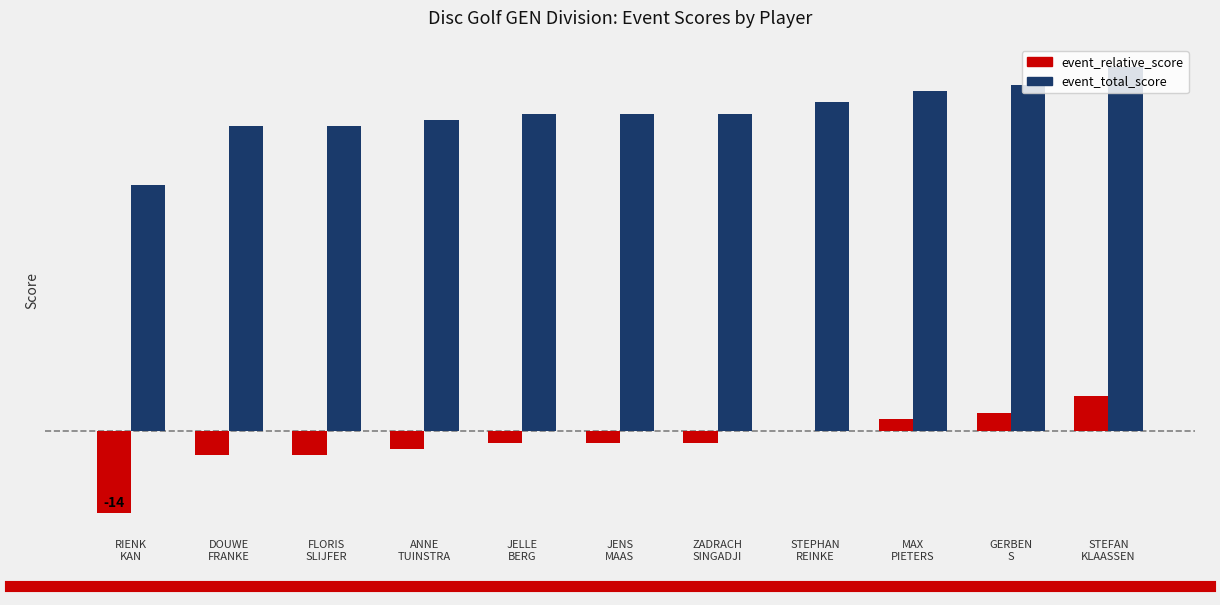

Which series has the largest total across all categories?

event_total_score